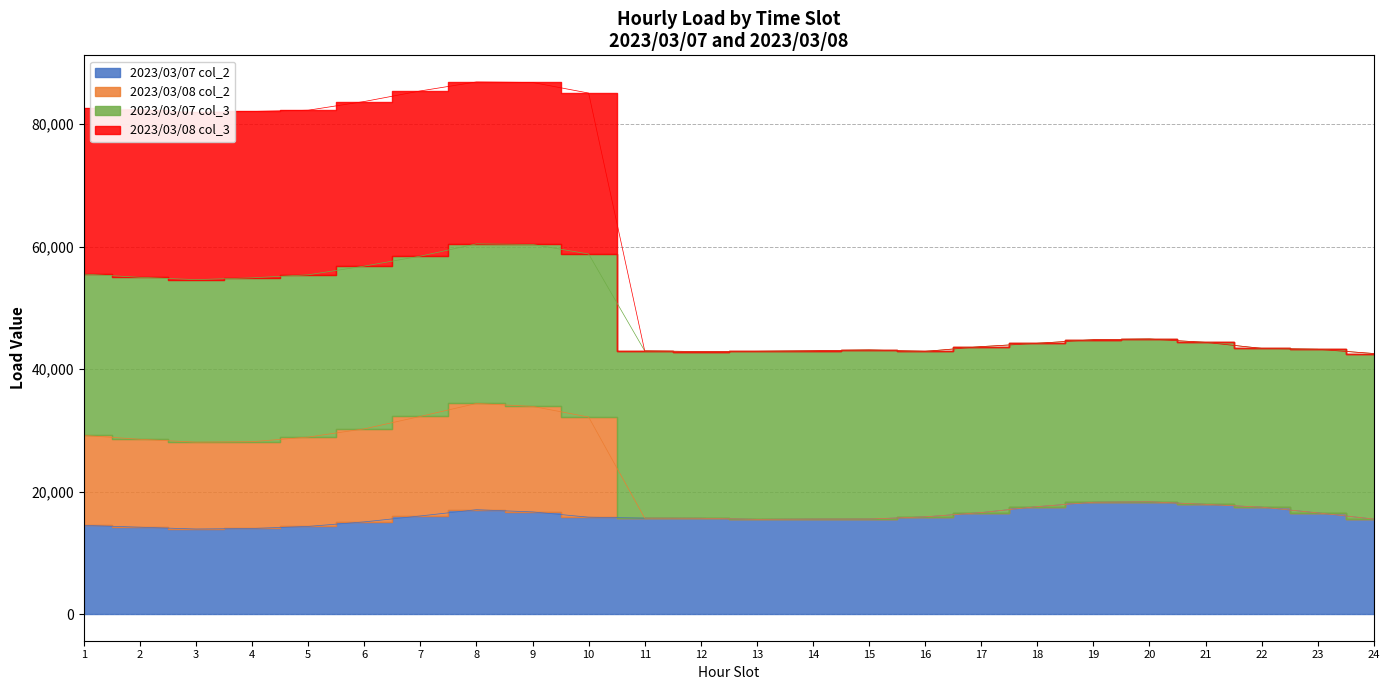

What is the sum of the 2023/03/07 col_2 values at 23 and 20?

34864